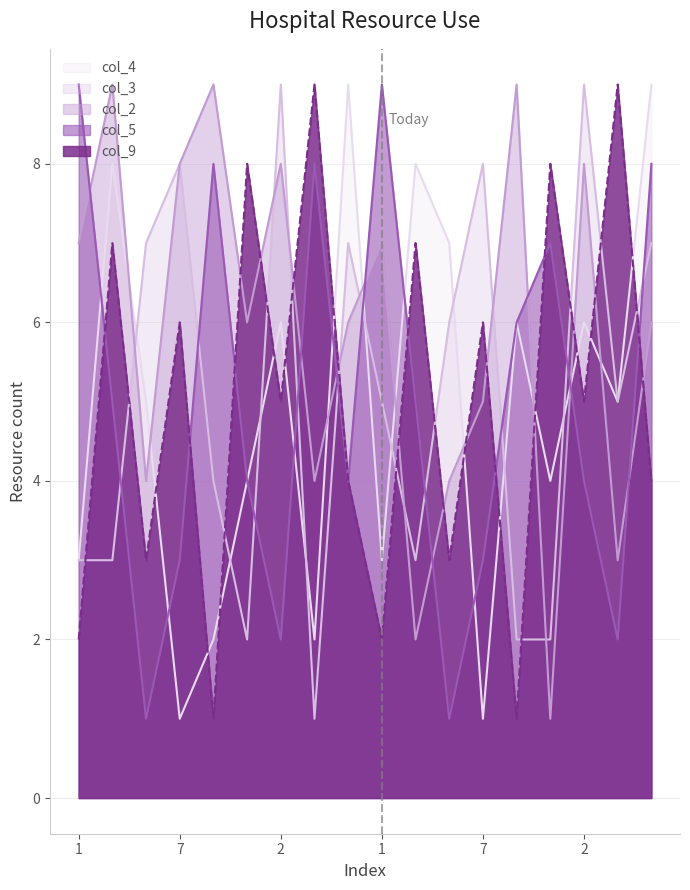

What is the approximate value of col_4 at 6?

4